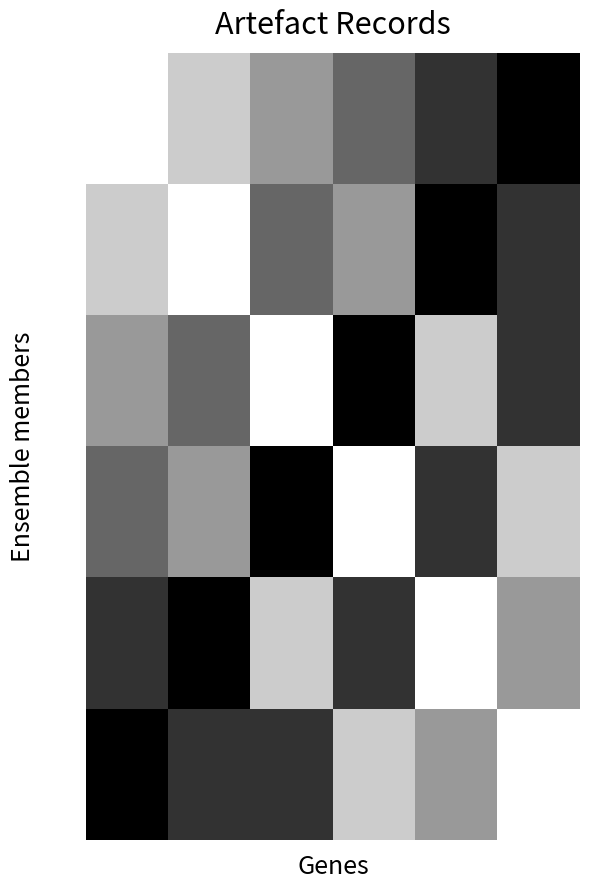

At how many categories does at least one series exceed 2?

6